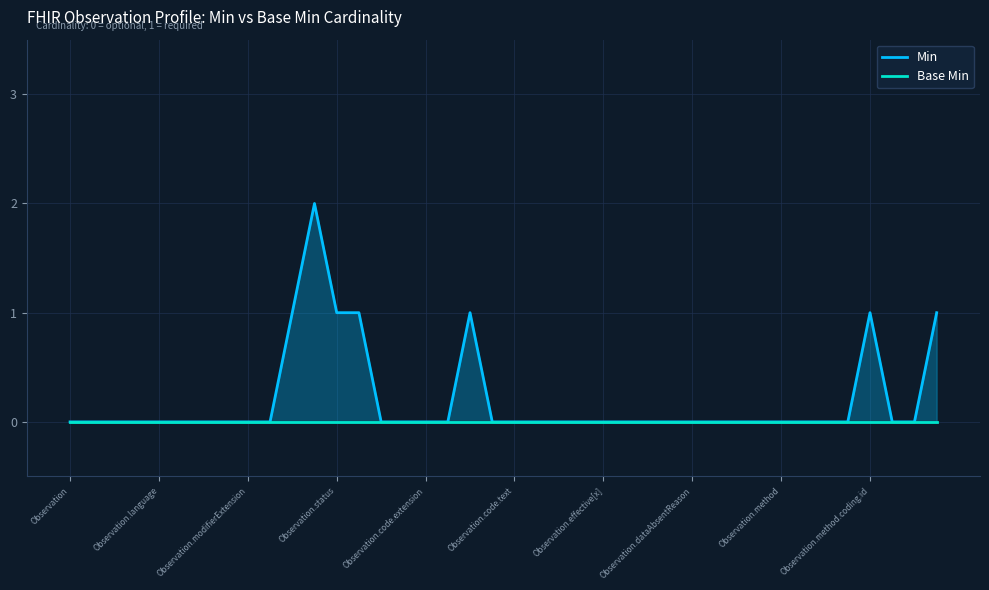

Which series has the widest spread of values?

Min